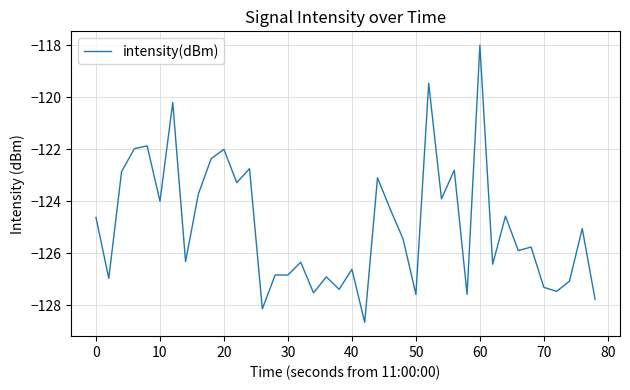

What is the difference between the maximum and minimum values?

10.7